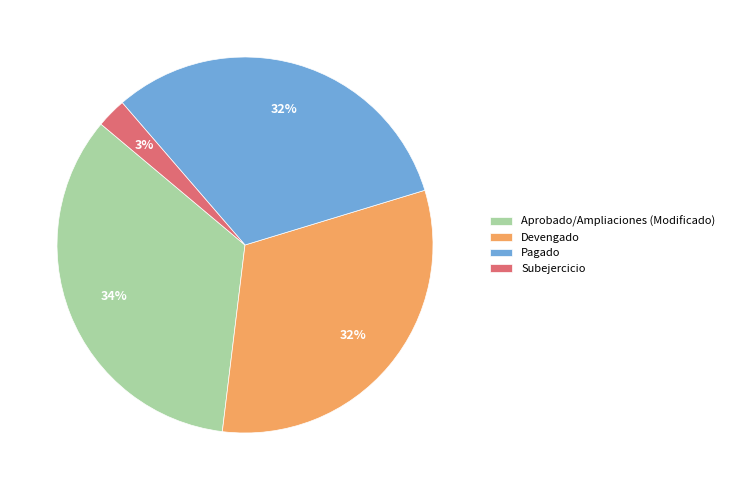

Is Pagado the majority of the pie?

No